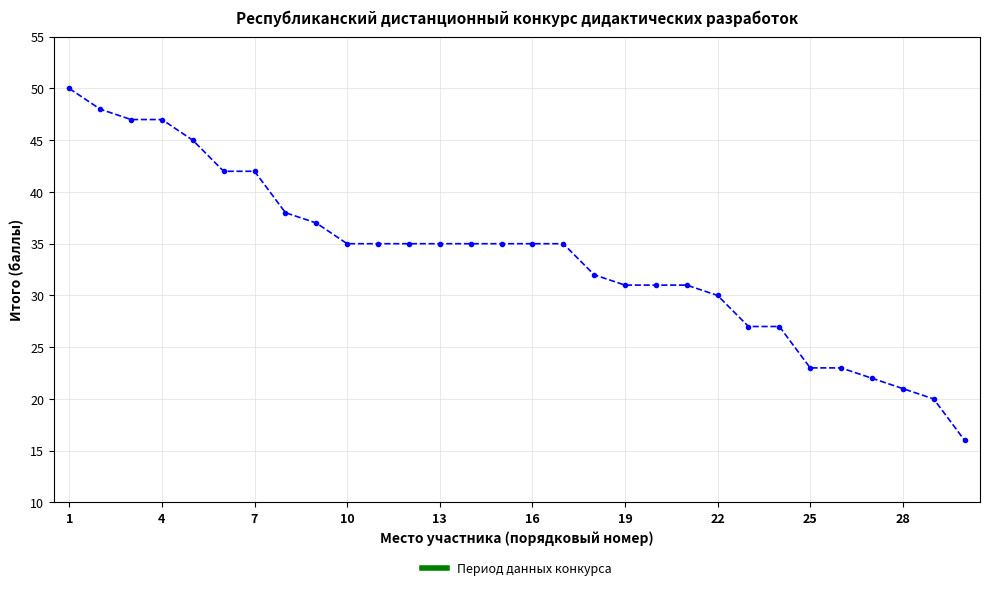

What is the smallest value displayed?

16